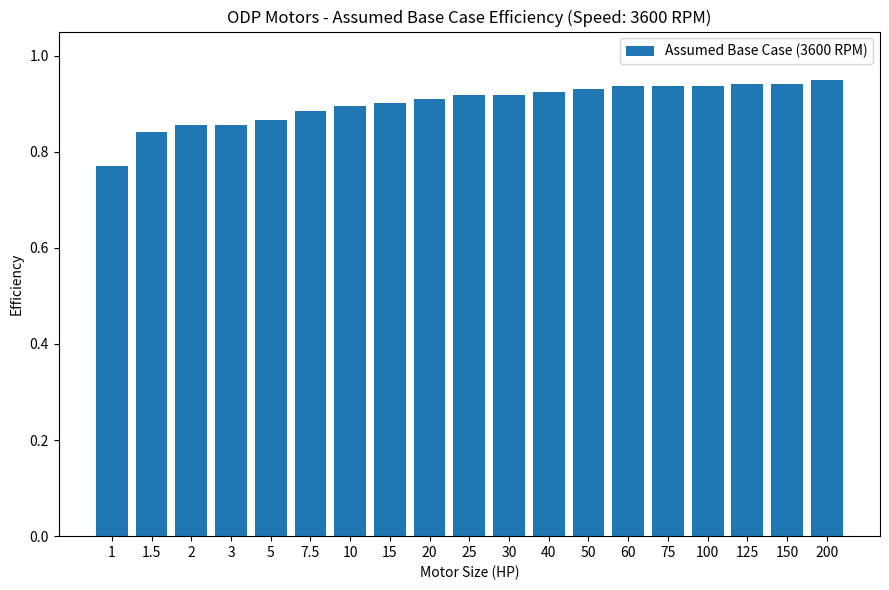

The chart shows a value of 0.9 at 75. True or false?

True